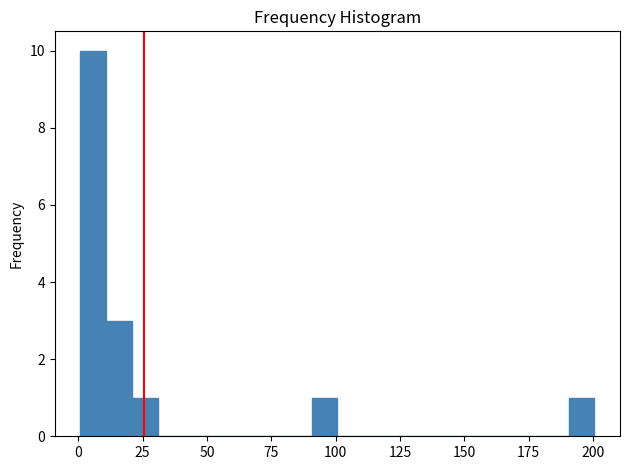

Read against the x-axis, roughly where is the centre of the tallest bar?

5